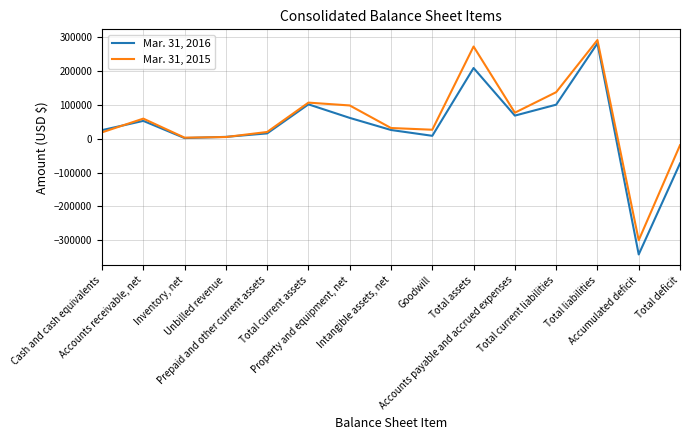

How many lines are shown in the chart?

2